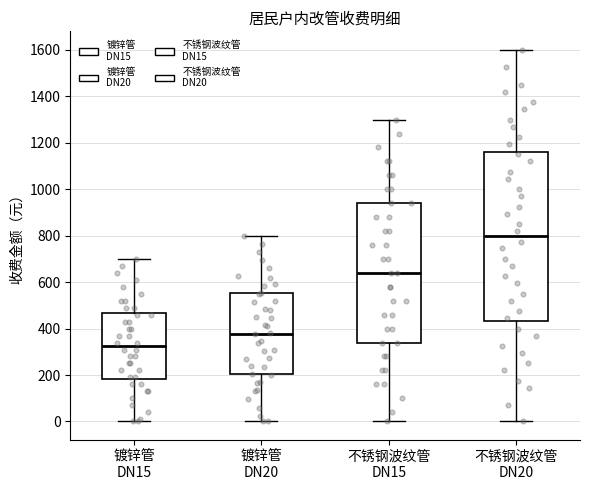

Where does the median line of the box for 不锈钢波纹管 DN15 sit on the y-axis? The values are not printed on the chart, so give them approximately, as read against the axis.

640